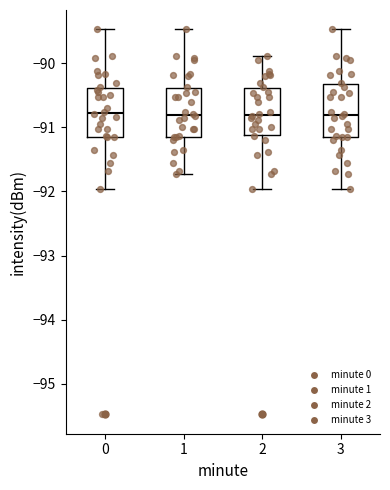

Reading left to right, read every box against the y-axis: the position of its median line, the range the box covers, and the ends of its whiskers. The values are not printed on the chart, so give them approximately, as read against the axis.

0: median -90.8, box -91.1 to -90.4, whiskers -92.0 to -89.5
1: median -90.8, box -91.1 to -90.4, whiskers -91.7 to -89.5
2: median -90.8, box -91.1 to -90.4, whiskers -92.0 to -89.9
3: median -90.8, box -91.1 to -90.3, whiskers -92.0 to -89.5